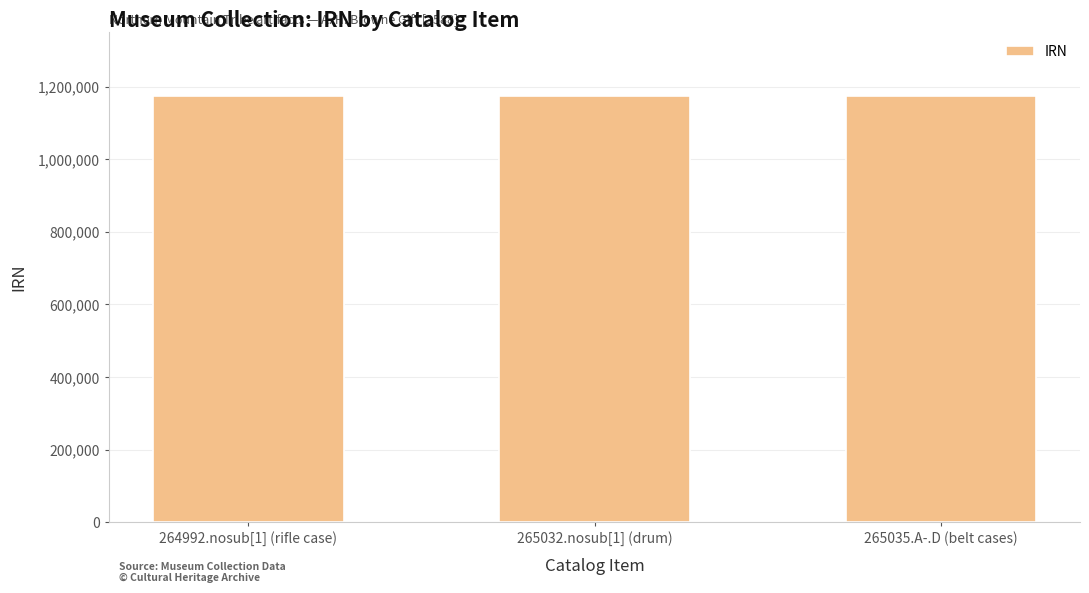

What is the value of the 3rd bar from the left?

1174155